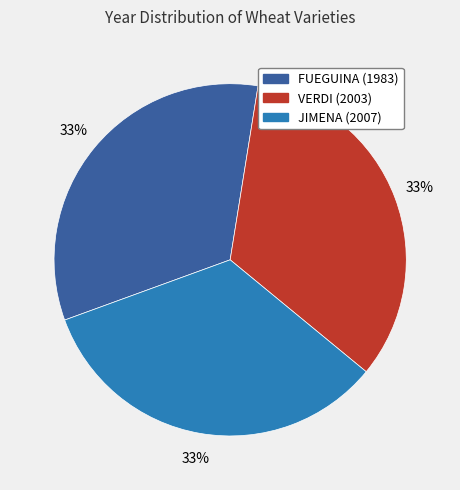

The VERDI (2003) slice represents 33% of the pie. True or false?

True